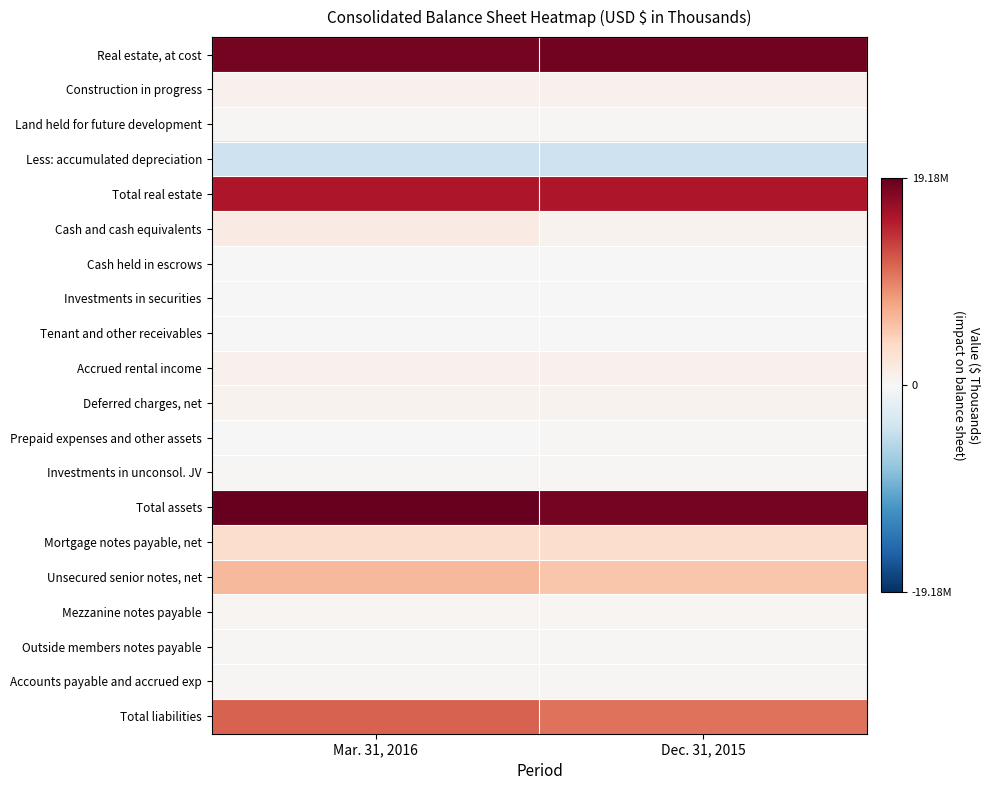

What is the difference between the highest and lowest values at Dec. 31, 2015?

22391299